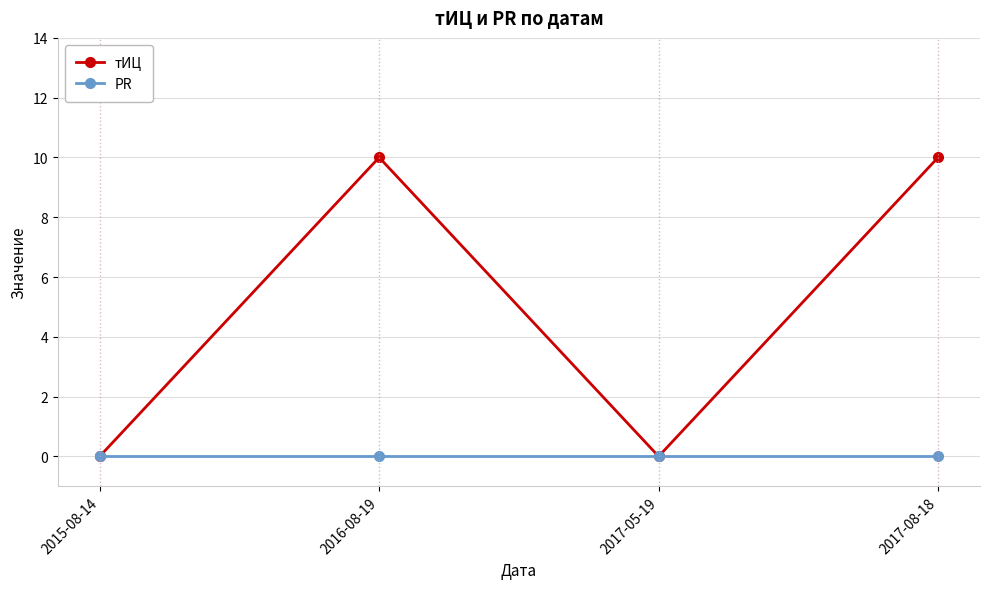

What value does the тИЦ series have at 2016-08-19, to the nearest 10?

10